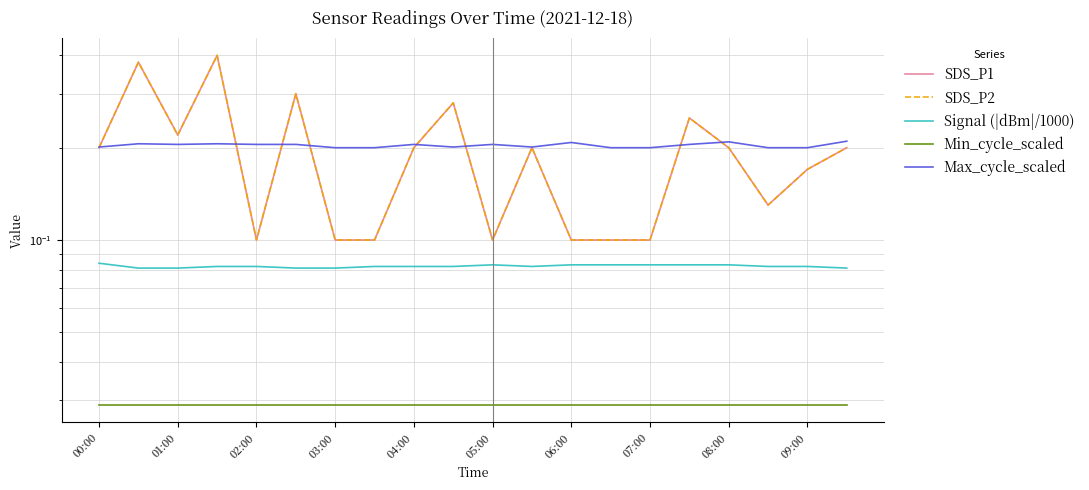

What position from the left is 06:00?

13